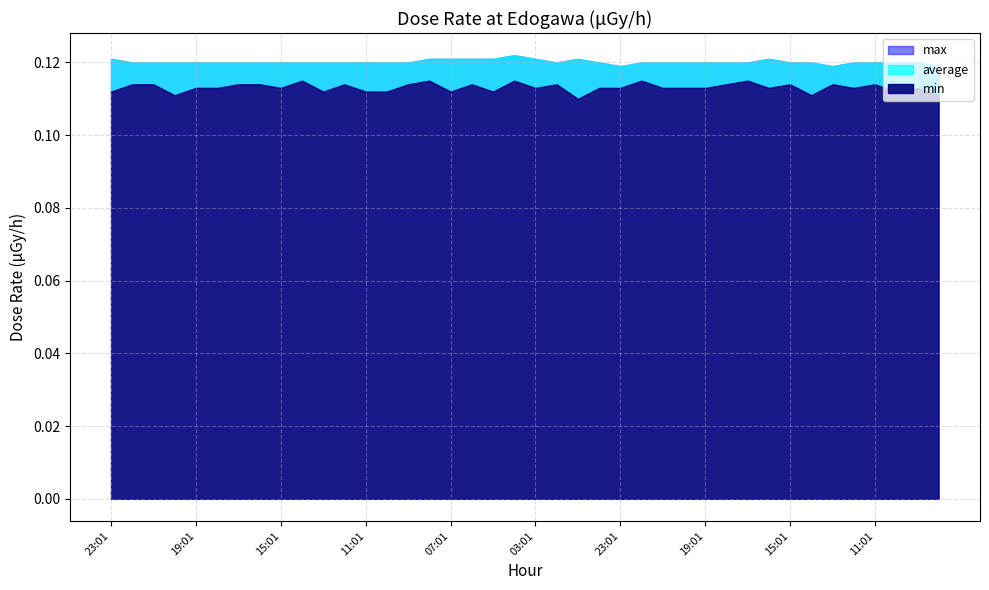

Rank the series by their maximum value, from lowest to highest.

min, max, average